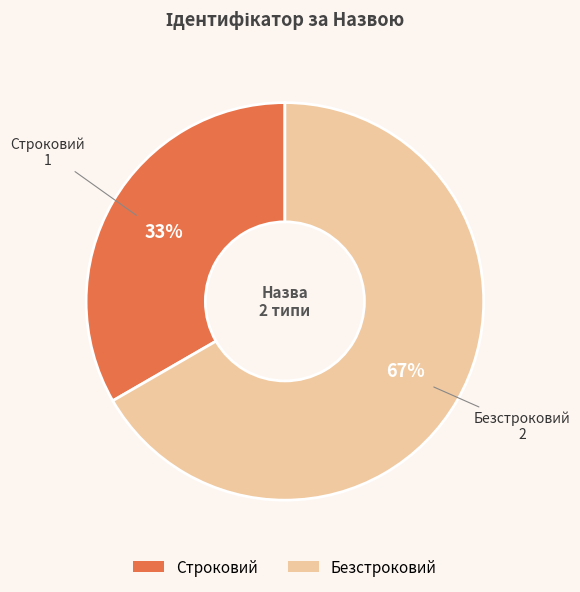

Count the number of slices in the pie.

2